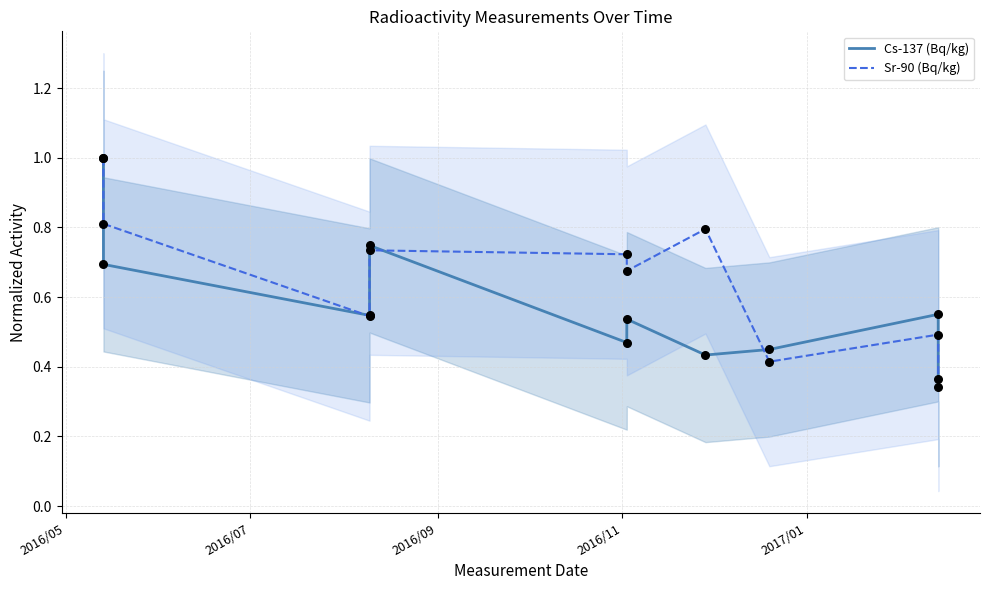

At how many categories does at least one series exceed 0?

10